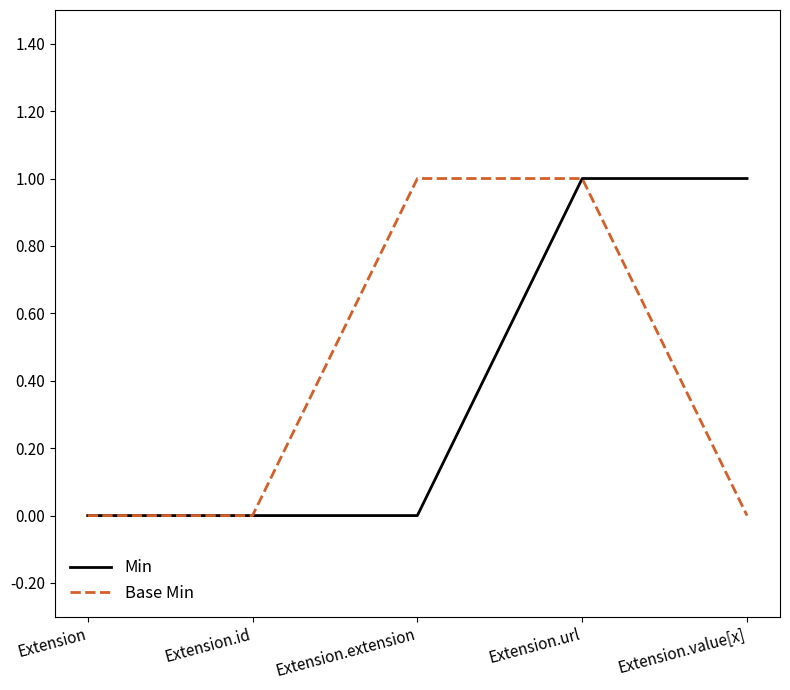

Reading left to right, what are all the values shown in this chart?

Min: 0	0	0	1	1
Base Min: 0	0	1	1	0